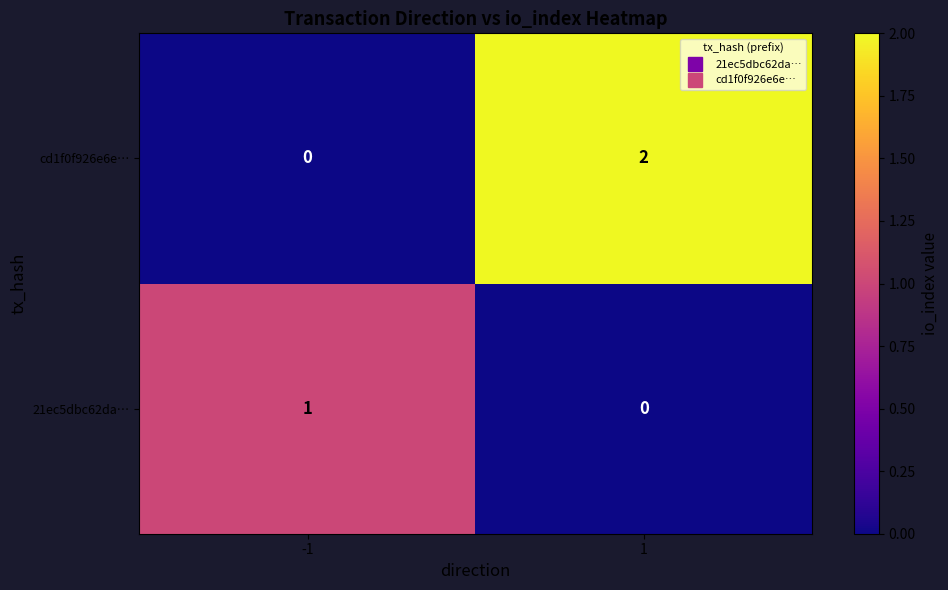

Count the number of categories in the chart.

2